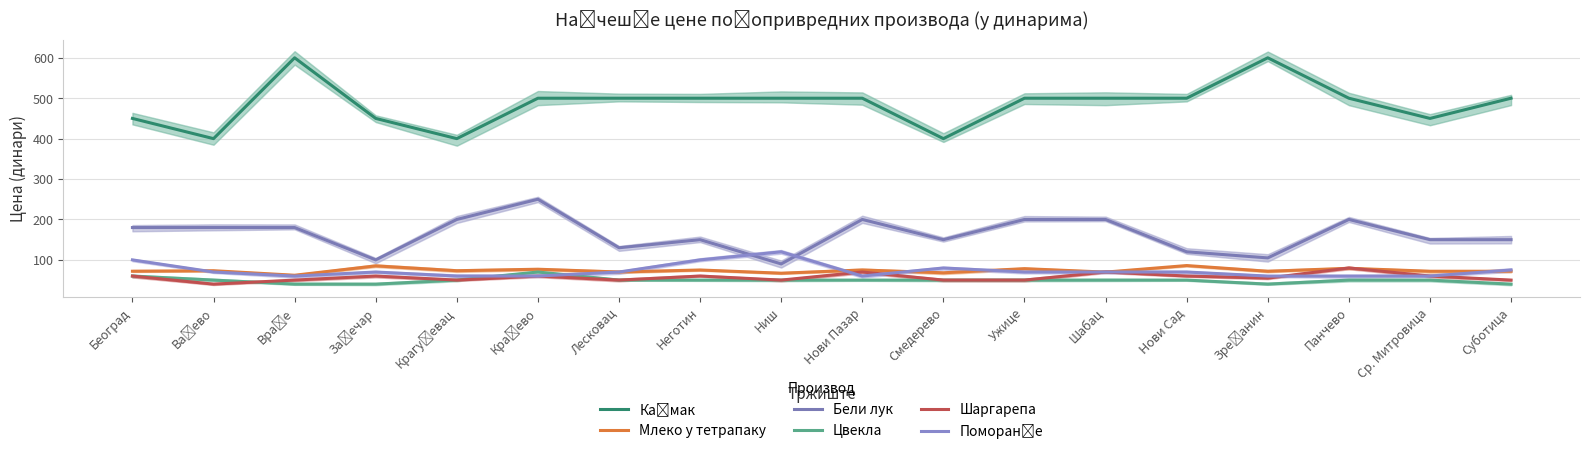

True or false: Цвекла has more than 1 interior local peaks.

False